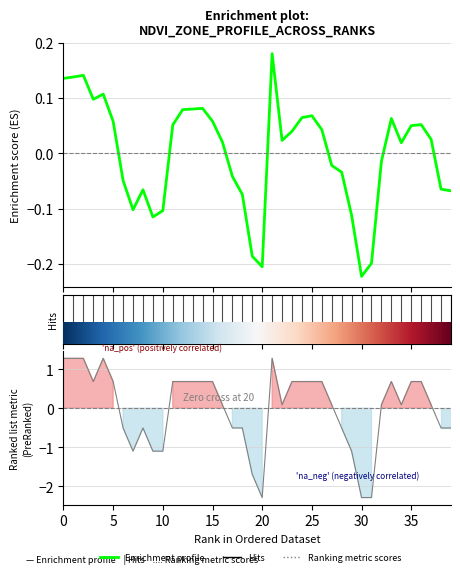

True or false: Ranking metric scores has a value of 1.1 at 13.

False